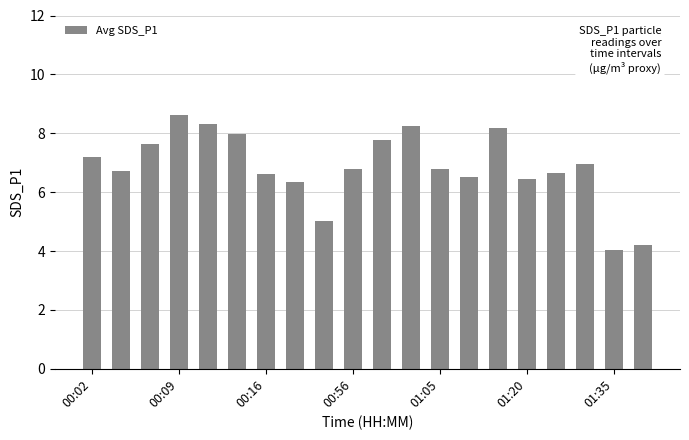

What is the maximum value shown in the chart?

8.6